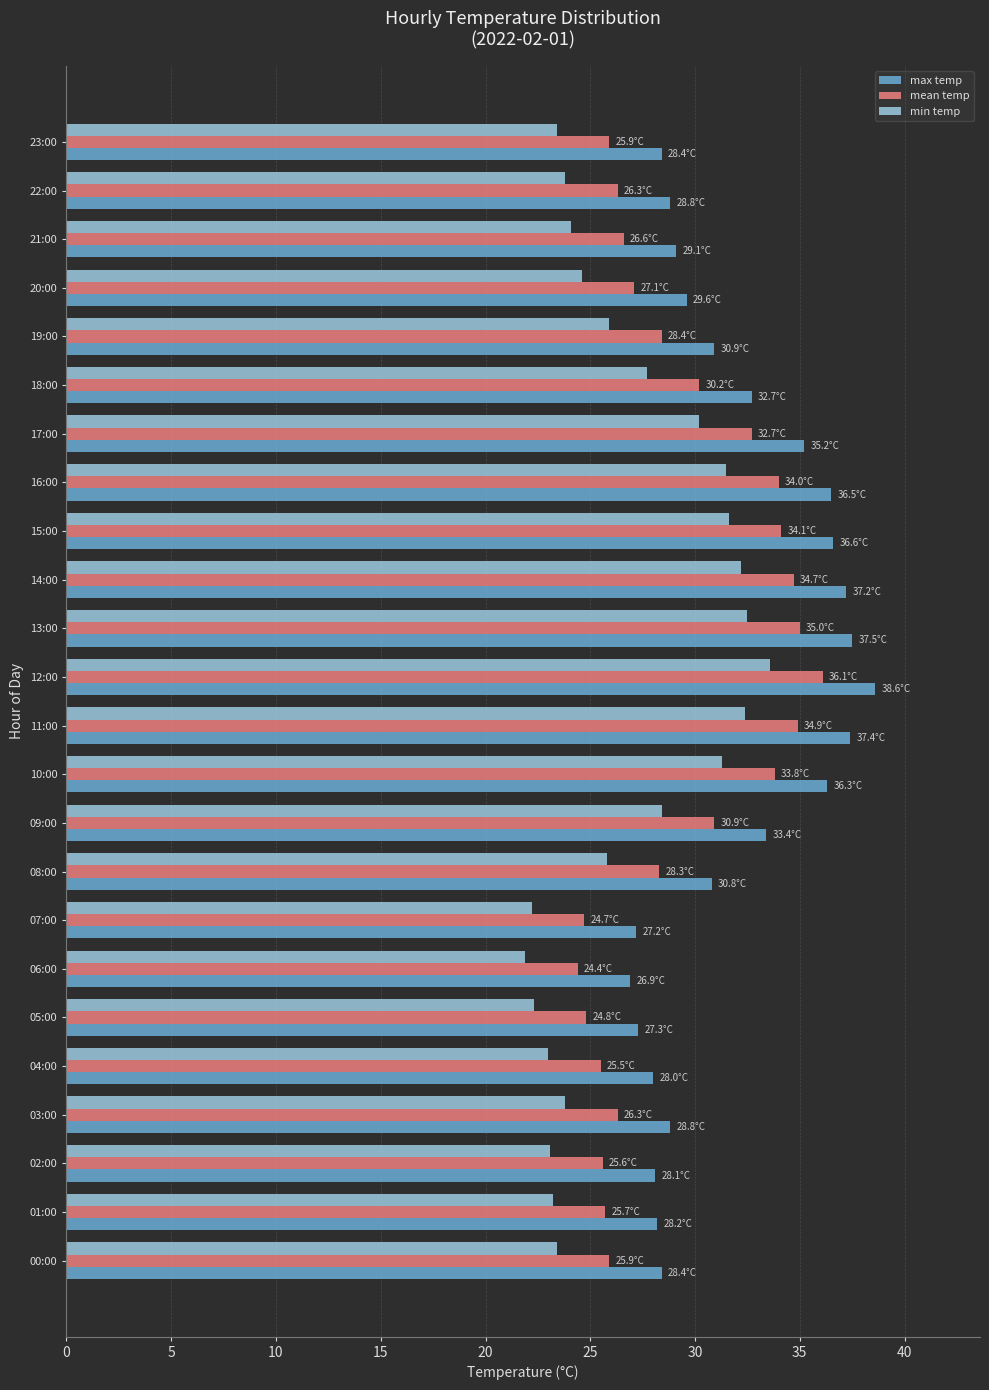

What is the total value across all series at 16:00?

102.0